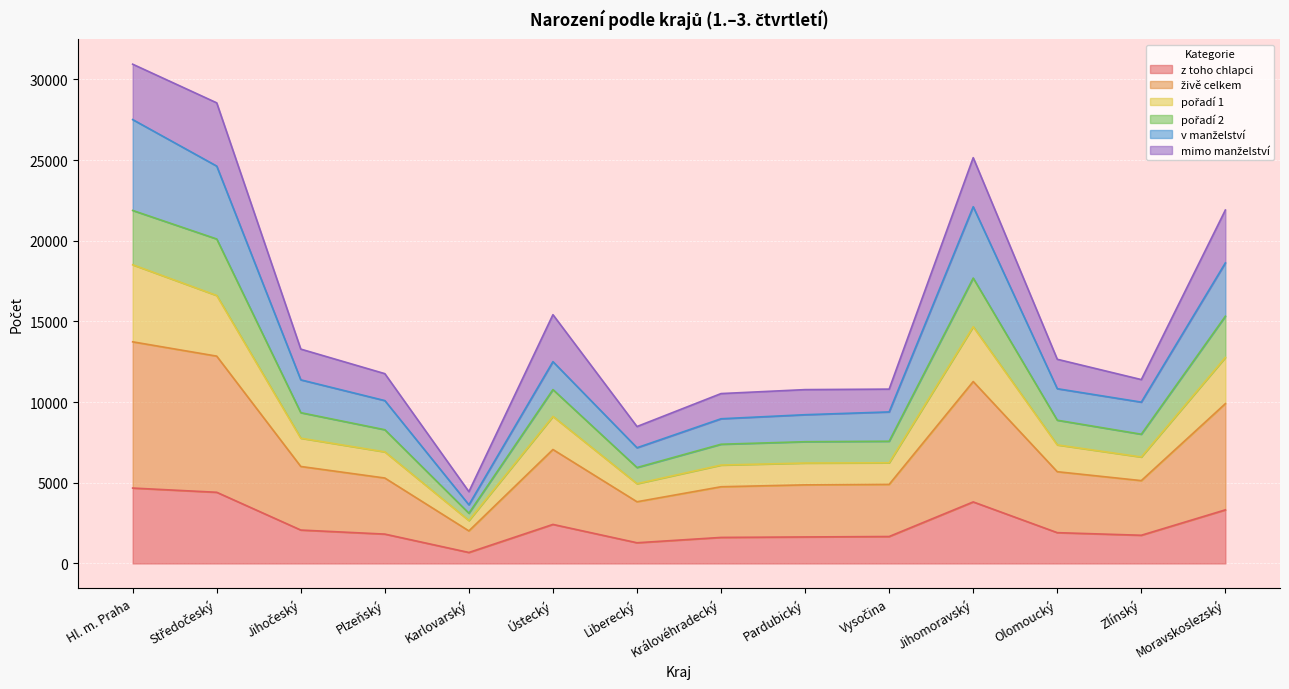

What is the total value across all series at Jihomoravský?

25145